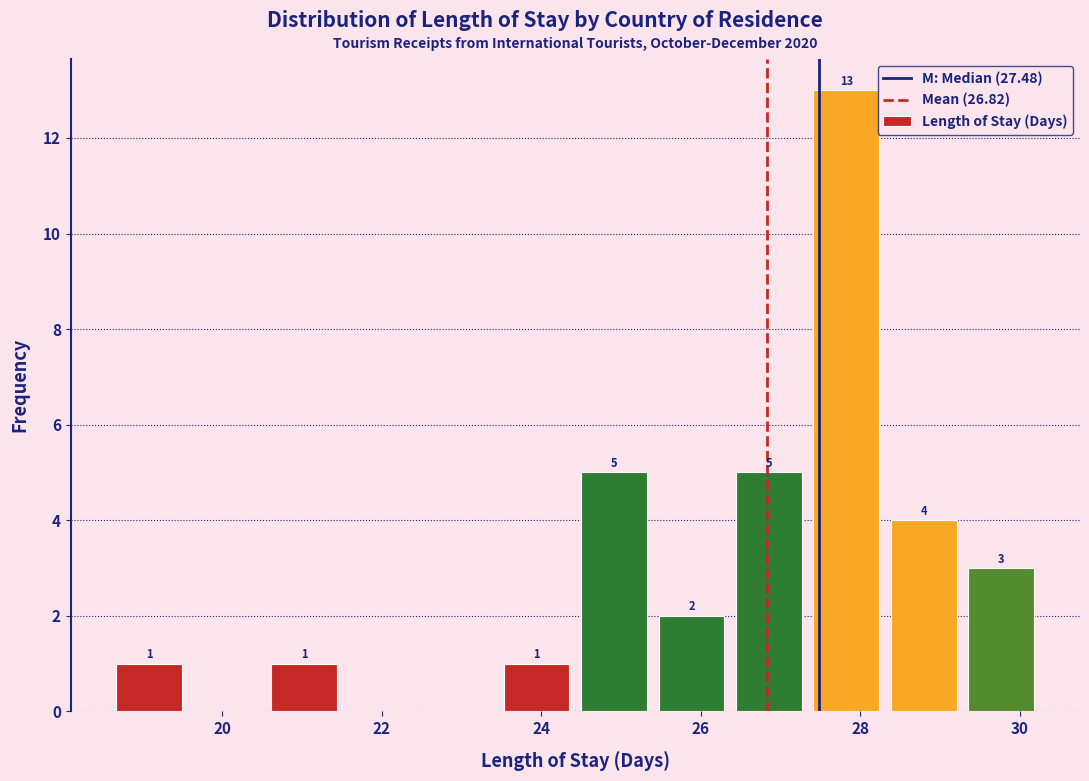

Which range on the x-axis has the tallest bar?

27.4 to 28.4